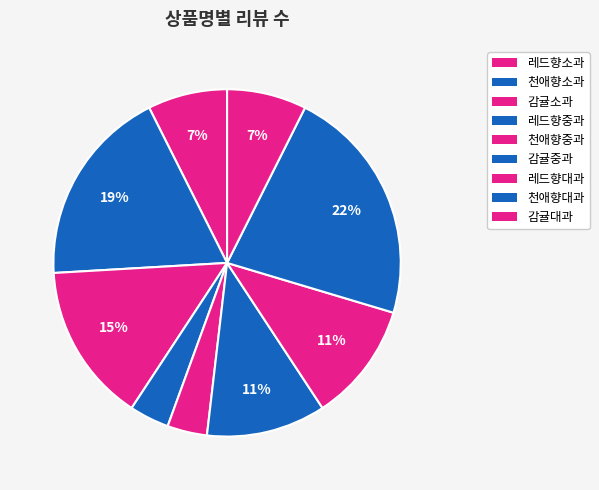

Is 감귤대과 the majority of the pie?

No